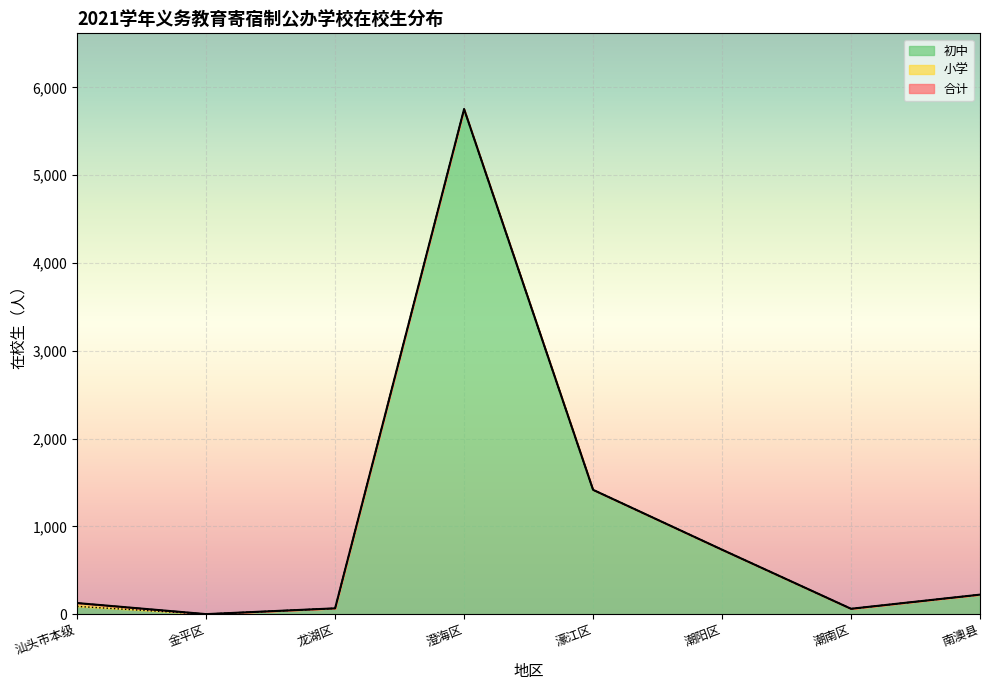

At which label is 初中 closest to 2876?

濠江区